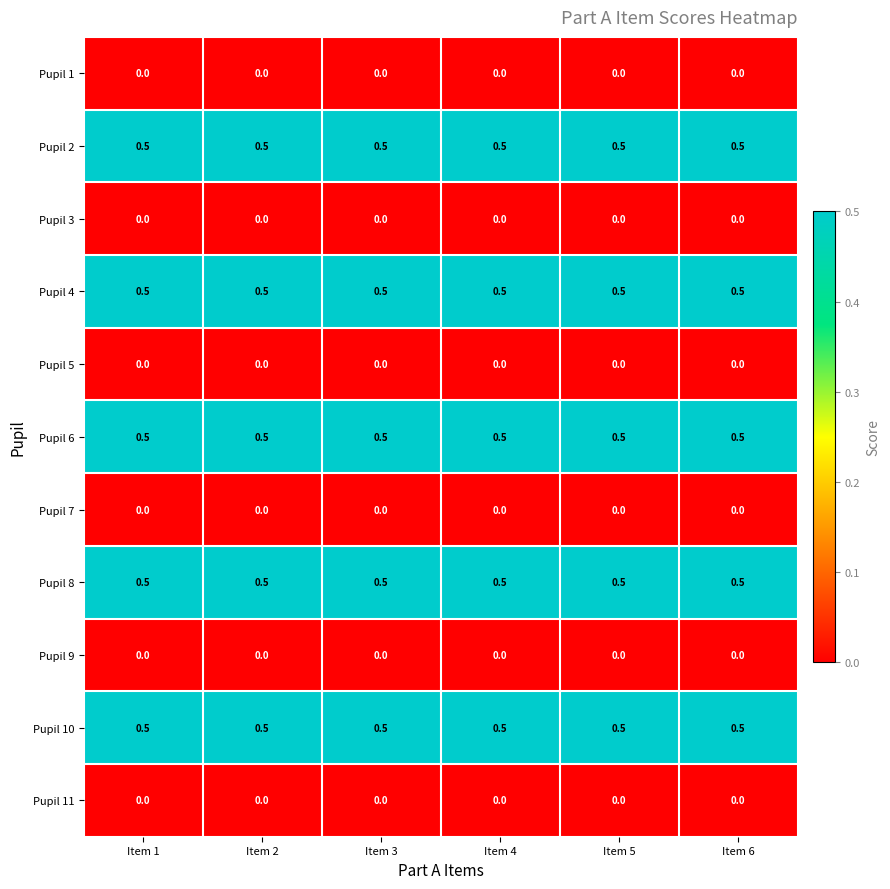

How many categories are shown in the chart?

6